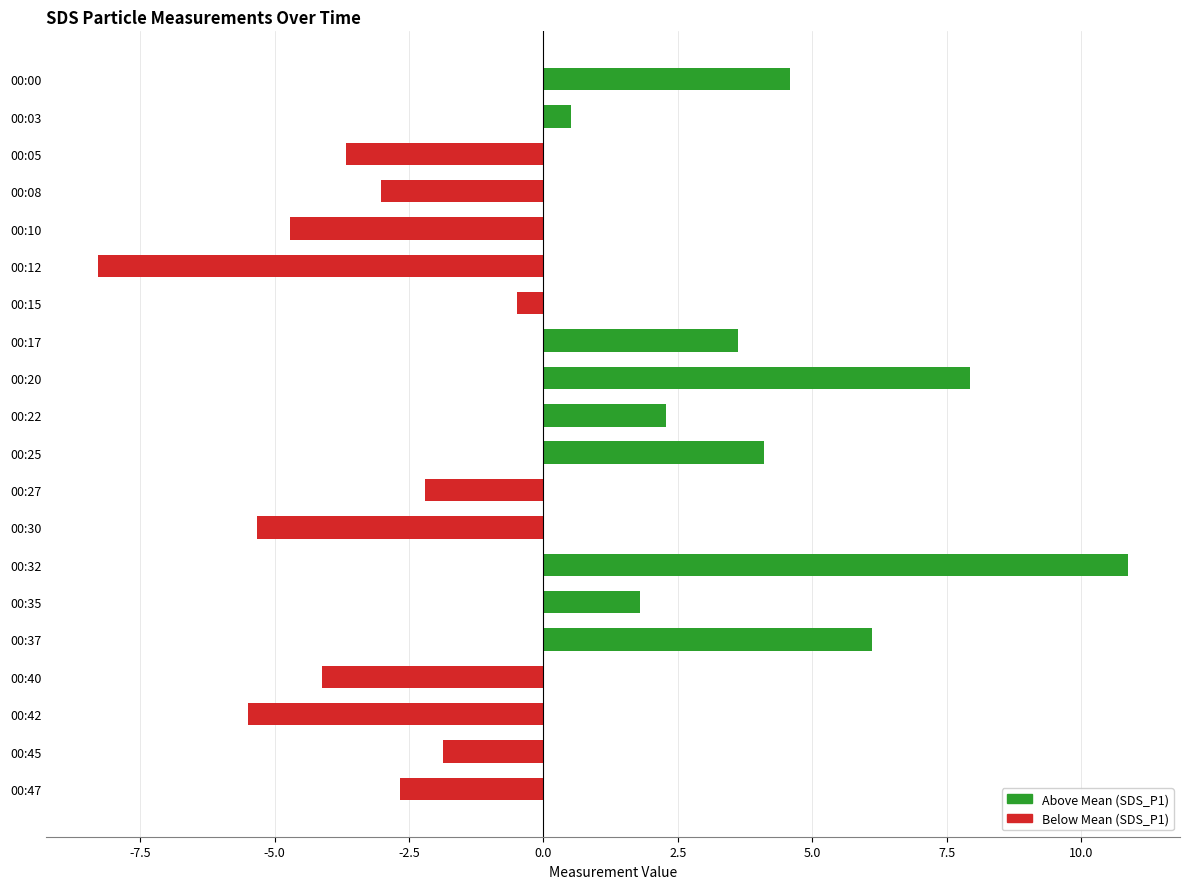

What is the difference between the maximum and minimum values?

19.2